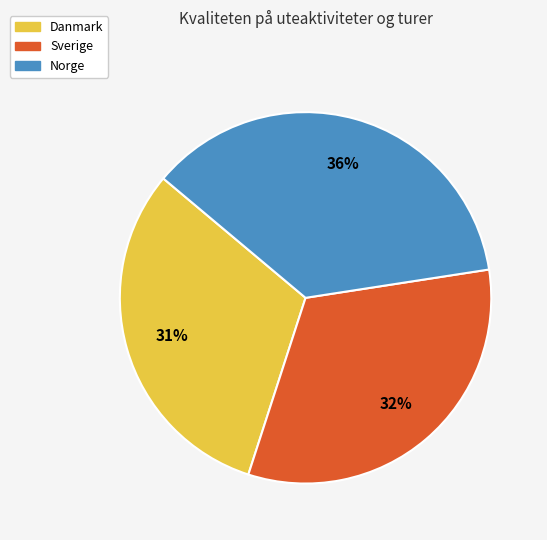

Combined, do Sverige and Danmark account for over 50%?

Yes